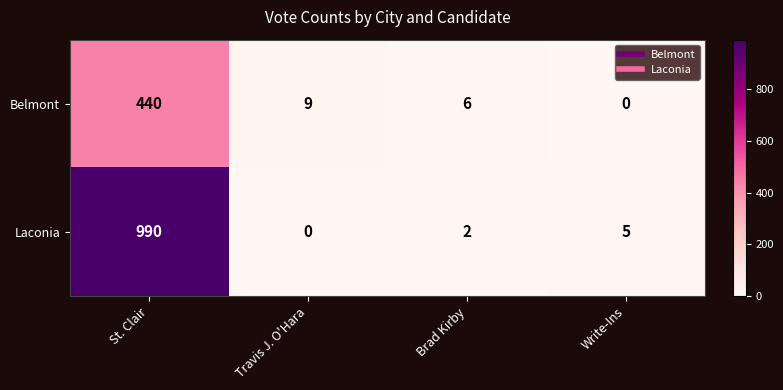

Which series has the largest range (max minus min)?

Laconia